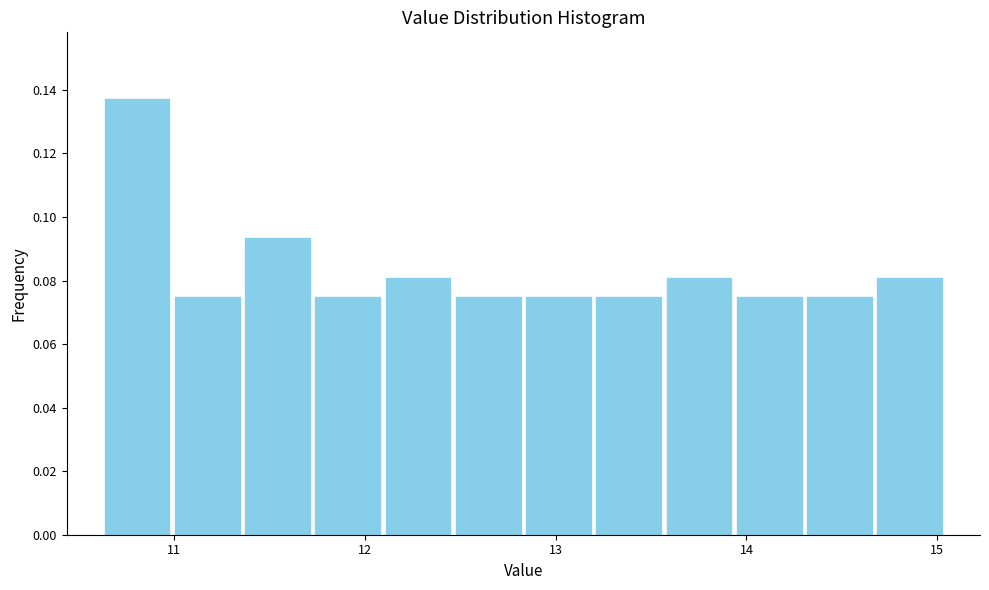

Read against the x-axis, roughly where is the centre of the tallest bar?

10.8